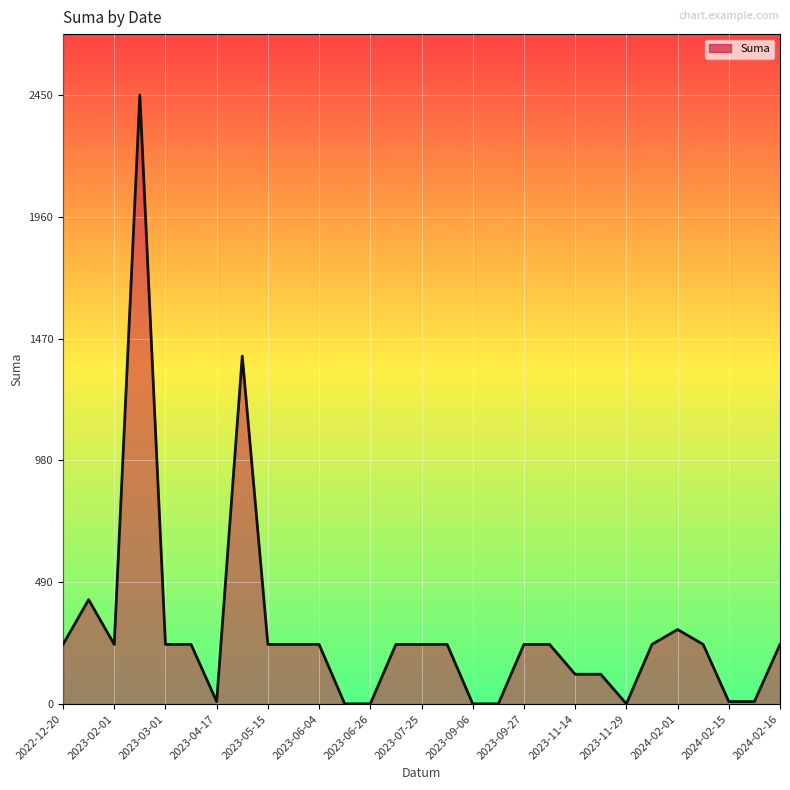

What is the greatest value displayed?

2450